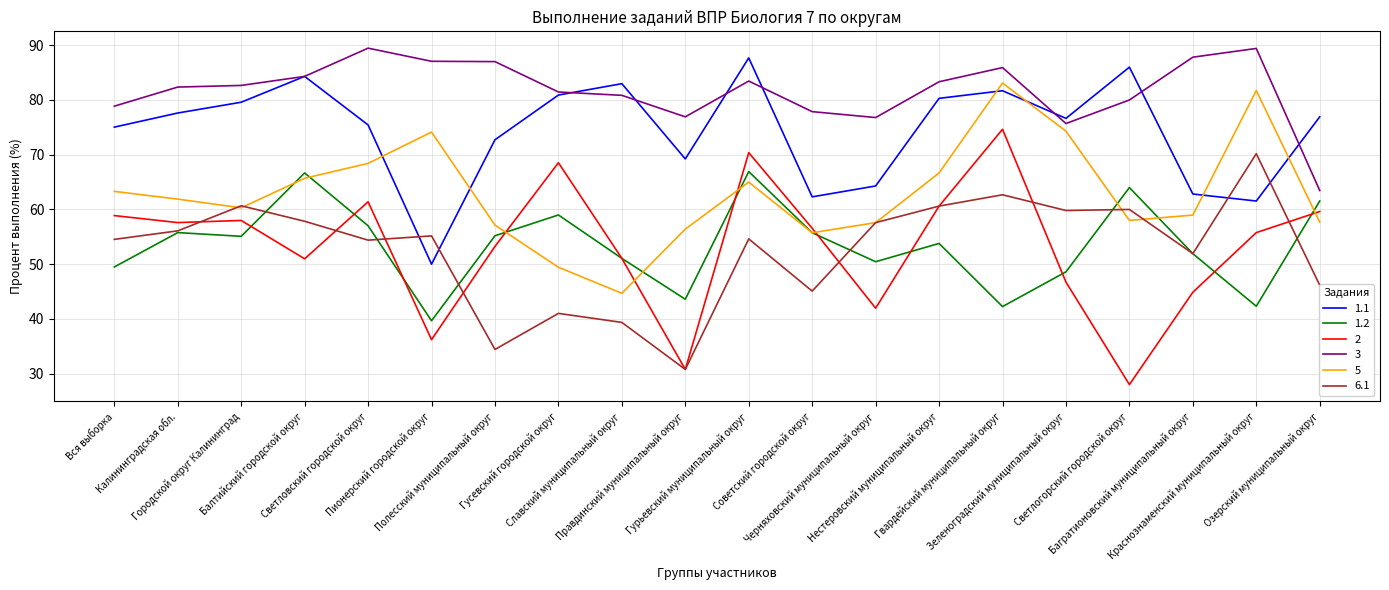

What is the average value of the 6.1 series?

52.6